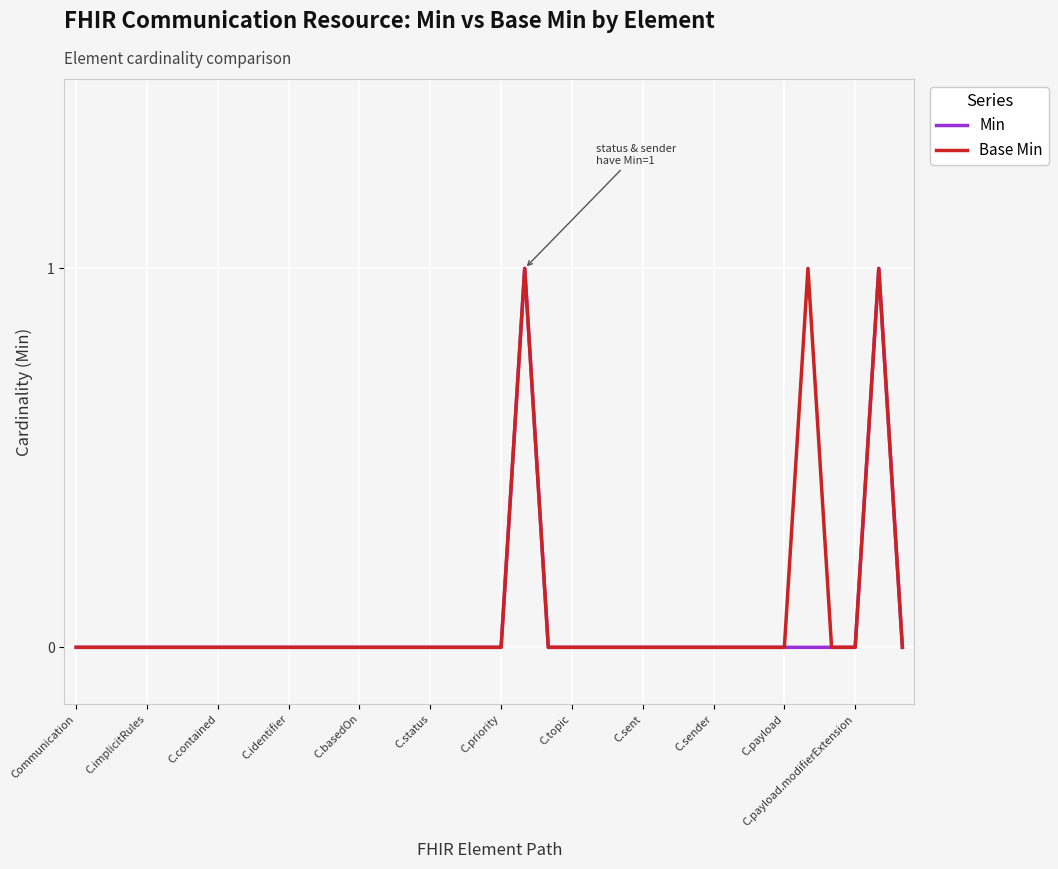

Is this an area chart (filled region under the line)?

No